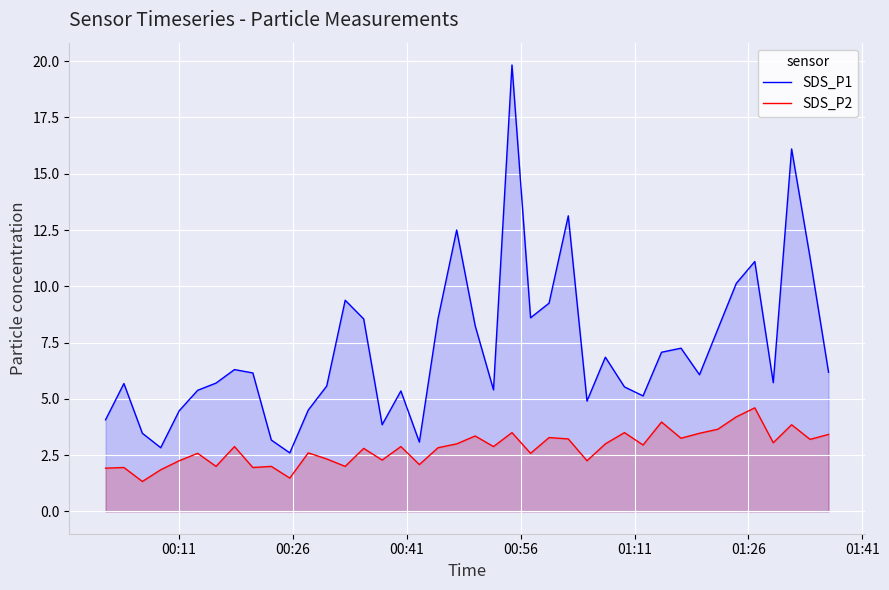

What is the lowest value of the SDS_P2 series?

1.3